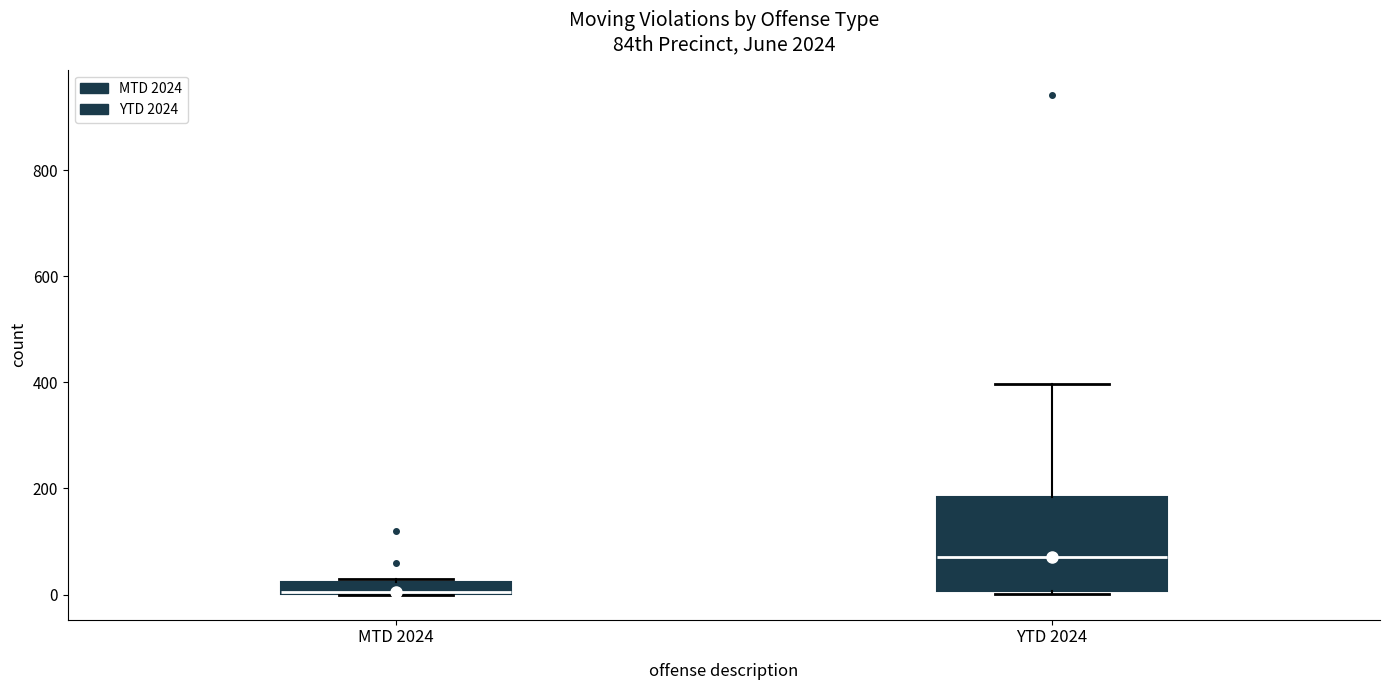

Comparing the boxes themselves (not the whiskers), which one is the tallest?

YTD 2024